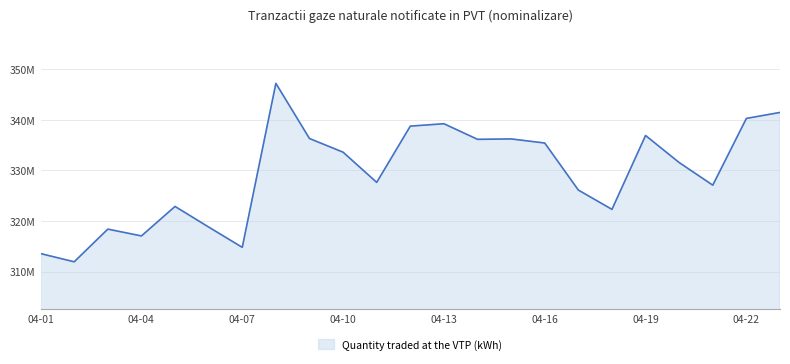

Does the chart have visible grid lines?

Yes